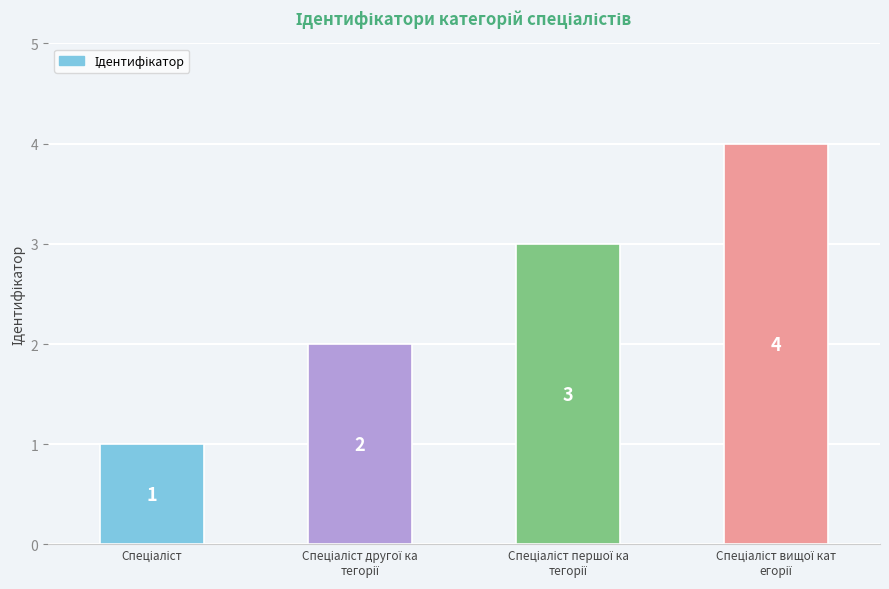

What is the difference between the maximum and minimum values?

3